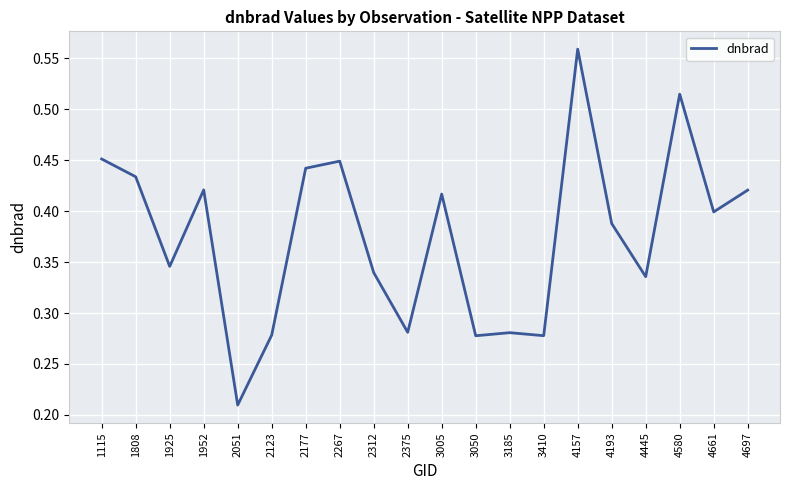

True or false: the data shows 0.4 at 1808.

True